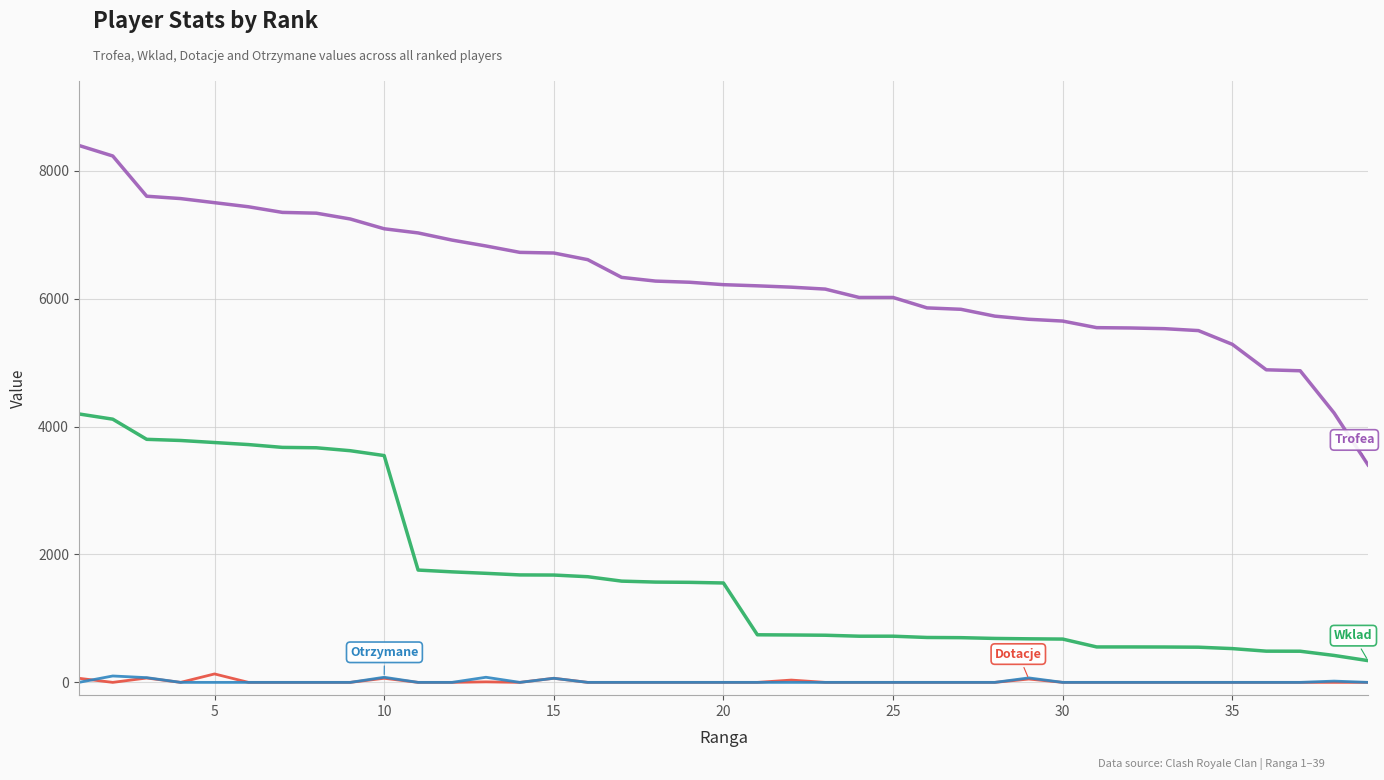

What is the greatest value displayed?

8395